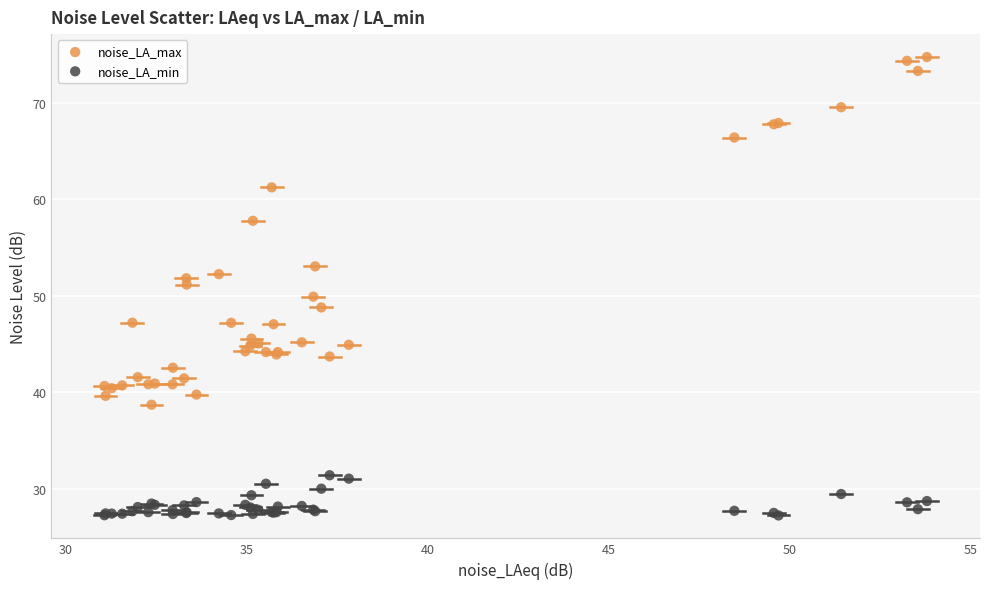

In the noise_LA_max series, what Y value is closest to 56?

57.8